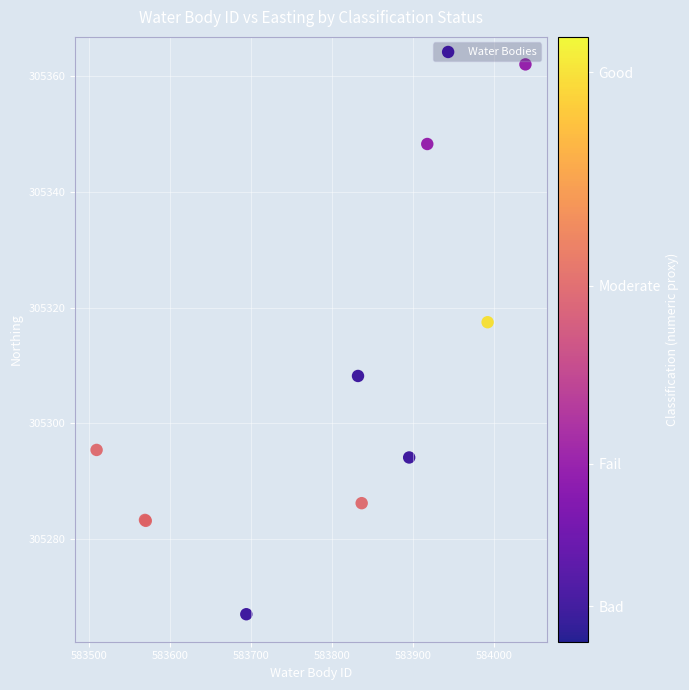

What Y value in the scatter plot is closest to 305314?

305317.5